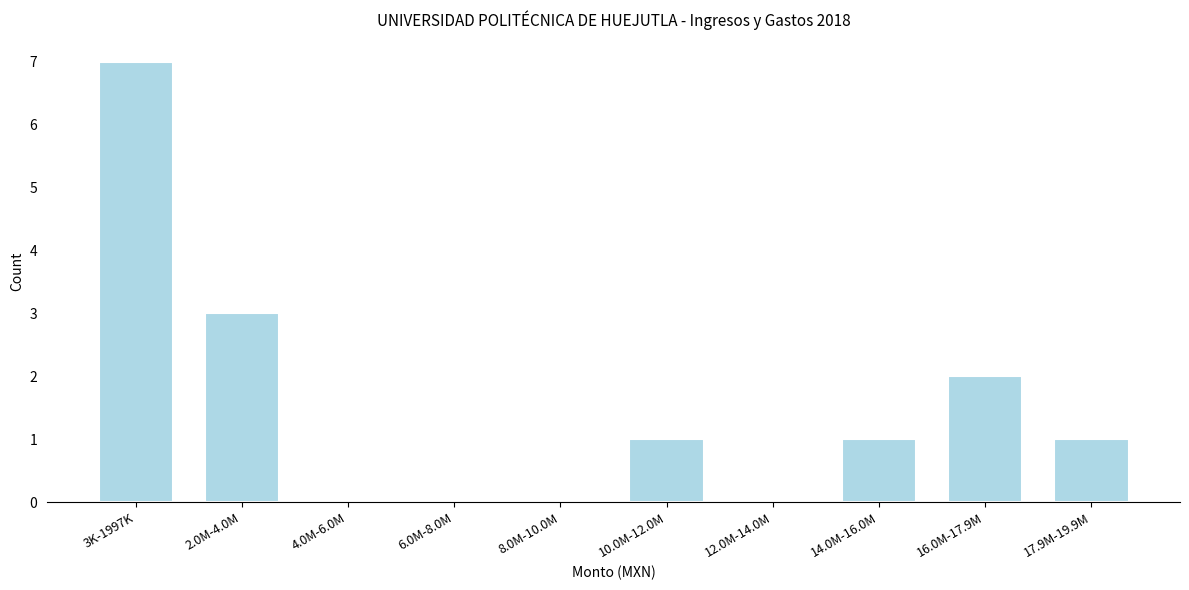

Reading left to right, extract all data points from this chart.

3K-1997K=7	2.0M-4.0M=3	4.0M-6.0M=0	6.0M-8.0M=0	8.0M-10.0M=0	10.0M-12.0M=1	12.0M-14.0M=0	14.0M-16.0M=1	16.0M-17.9M=2	17.9M-19.9M=1